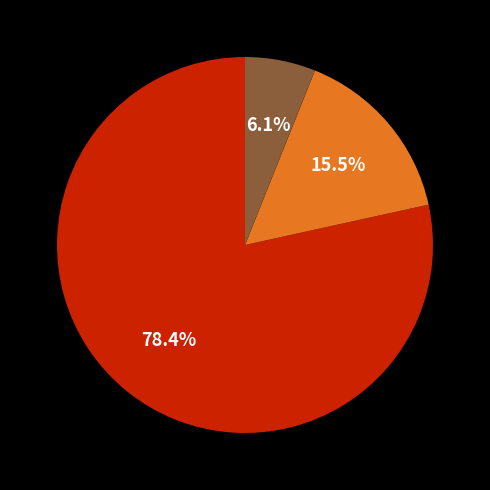

Is there a majority slice in this chart?

Yes